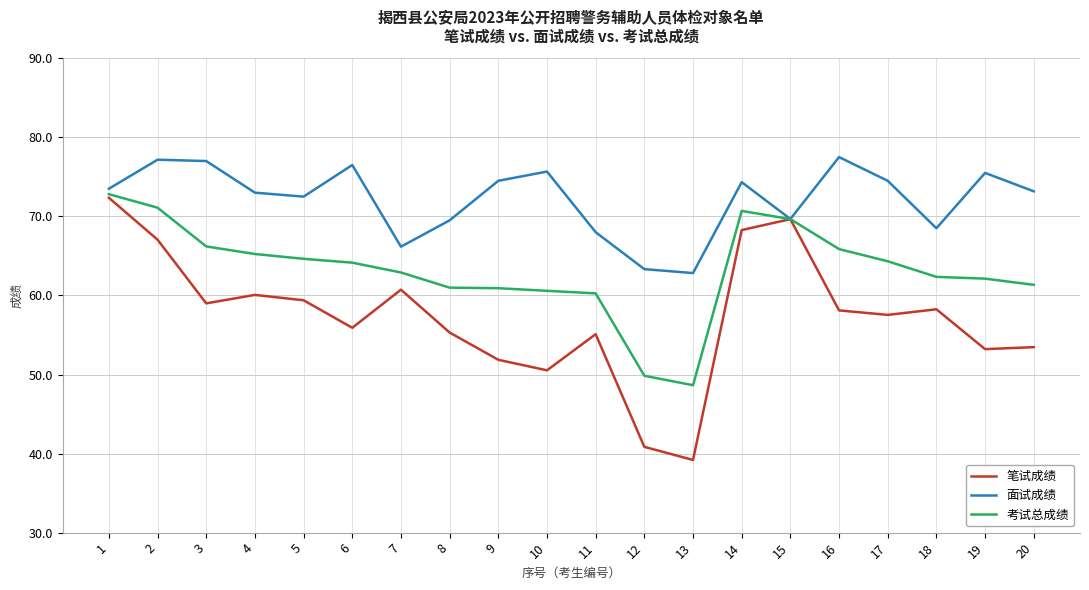

Does the chart have visible grid lines?

Yes